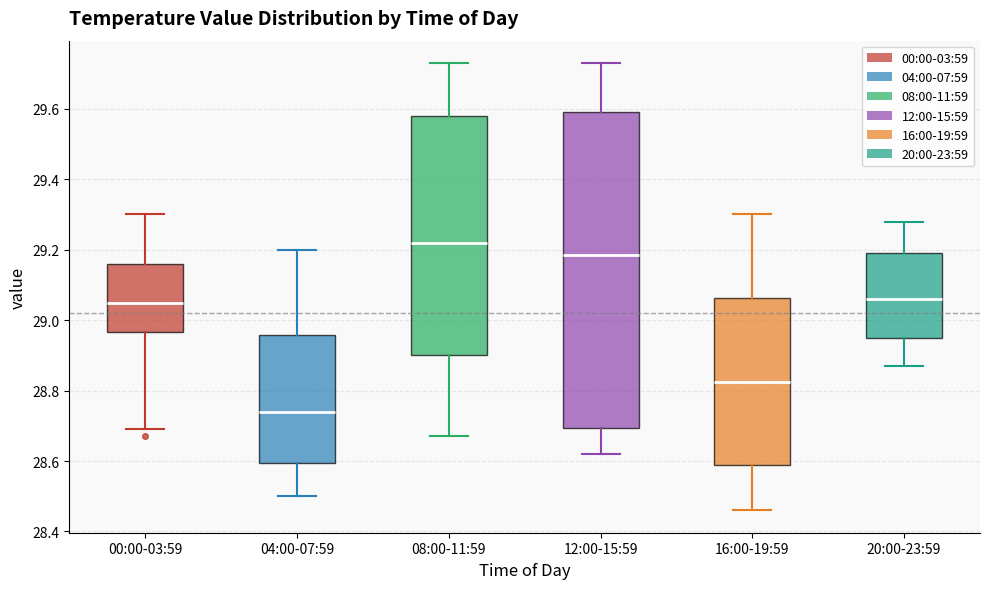

Where does the median line of the box for 00:00-03:59 sit on the y-axis? The values are not printed on the chart, so give them approximately, as read against the axis.

29.06